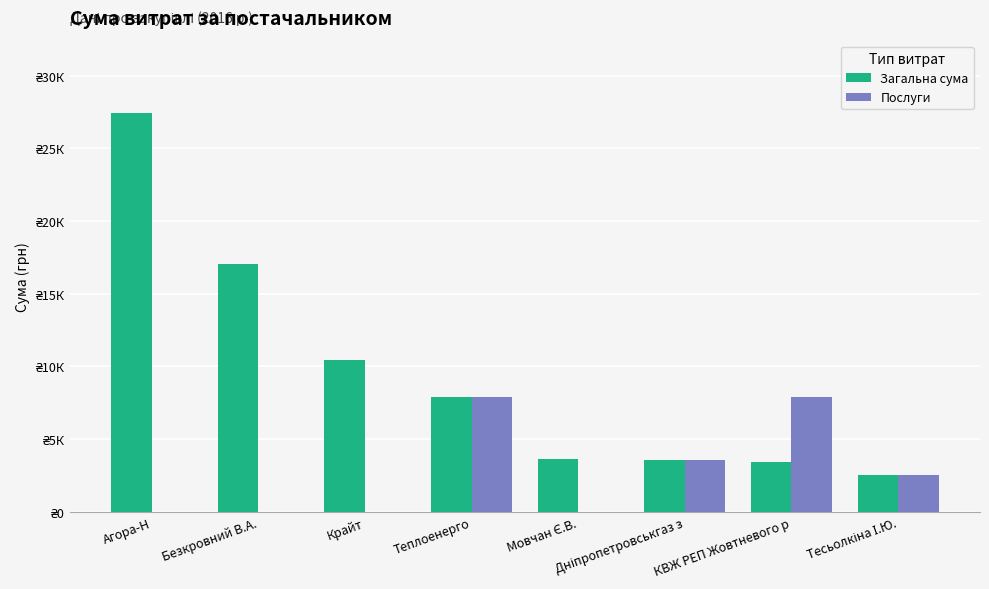

Is it true that Загальна сума equals 10453.0 at Крайт?

True